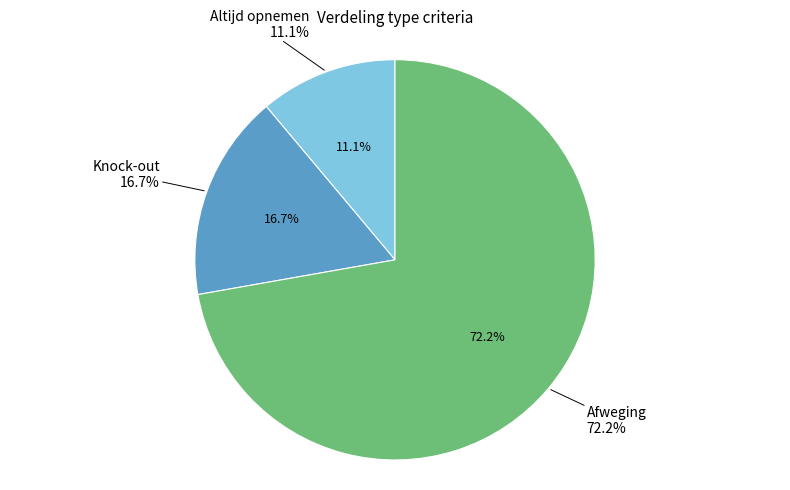

The Altijd opnemen slice represents 1% of the pie. True or false?

False